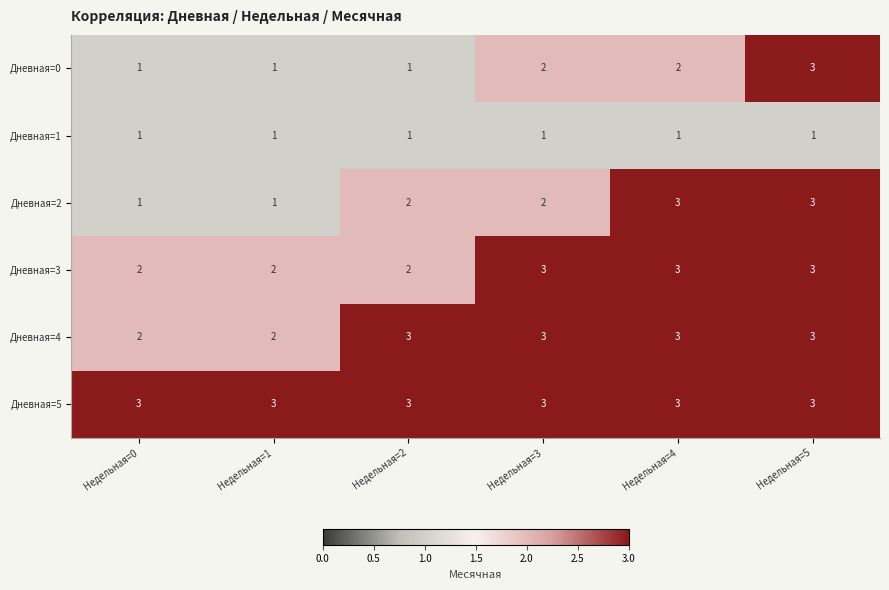

Which series has the largest total across all categories?

Дневная=5